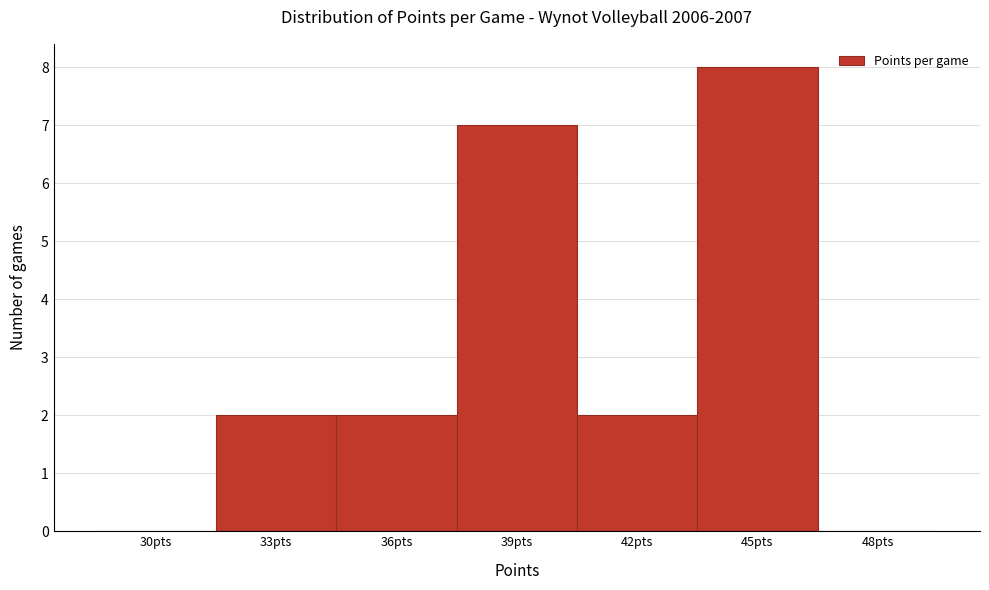

Reading left to right, transcribe all the data shown in this chart.

30pts=0	33pts=2	36pts=2	39pts=7	42pts=2	45pts=8	48pts=0